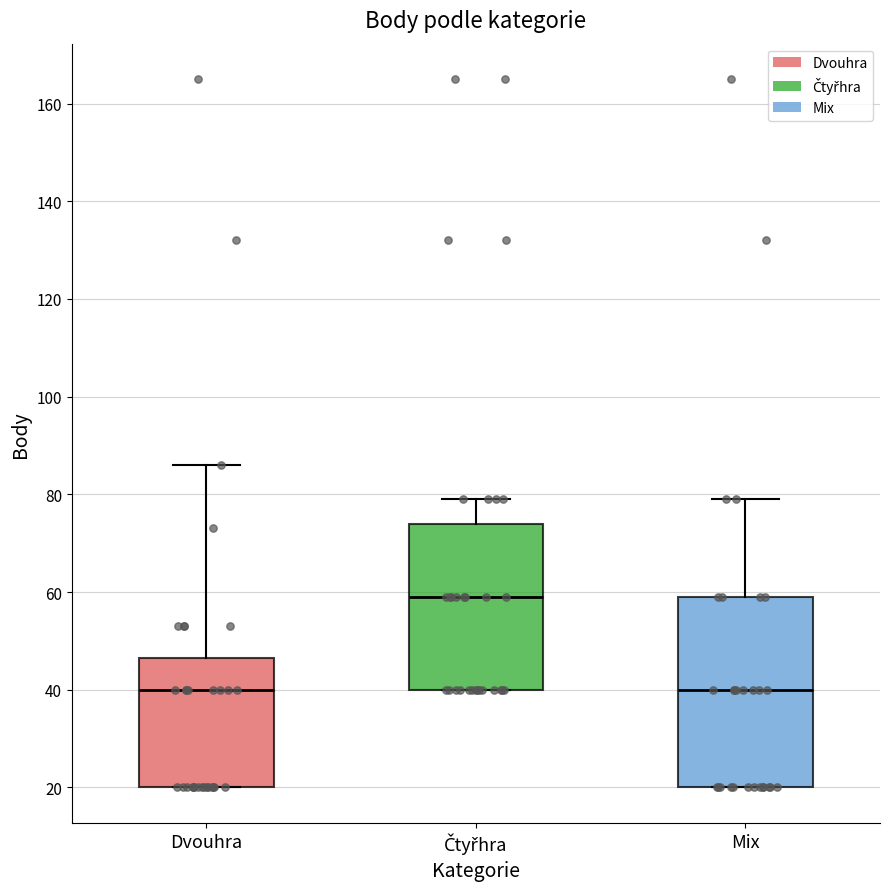

Reading left to right, read every box against the y-axis: the position of its median line, the range the box covers, and the ends of its whiskers. The values are not printed on the chart, so give them approximately, as read against the axis.

Dvouhra: median 40, box 20 to 46, whiskers 20 to 86
Čtyřhra: median 60, box 40 to 74, whiskers 40 to 80
Mix: median 40, box 20 to 60, whiskers 20 to 80